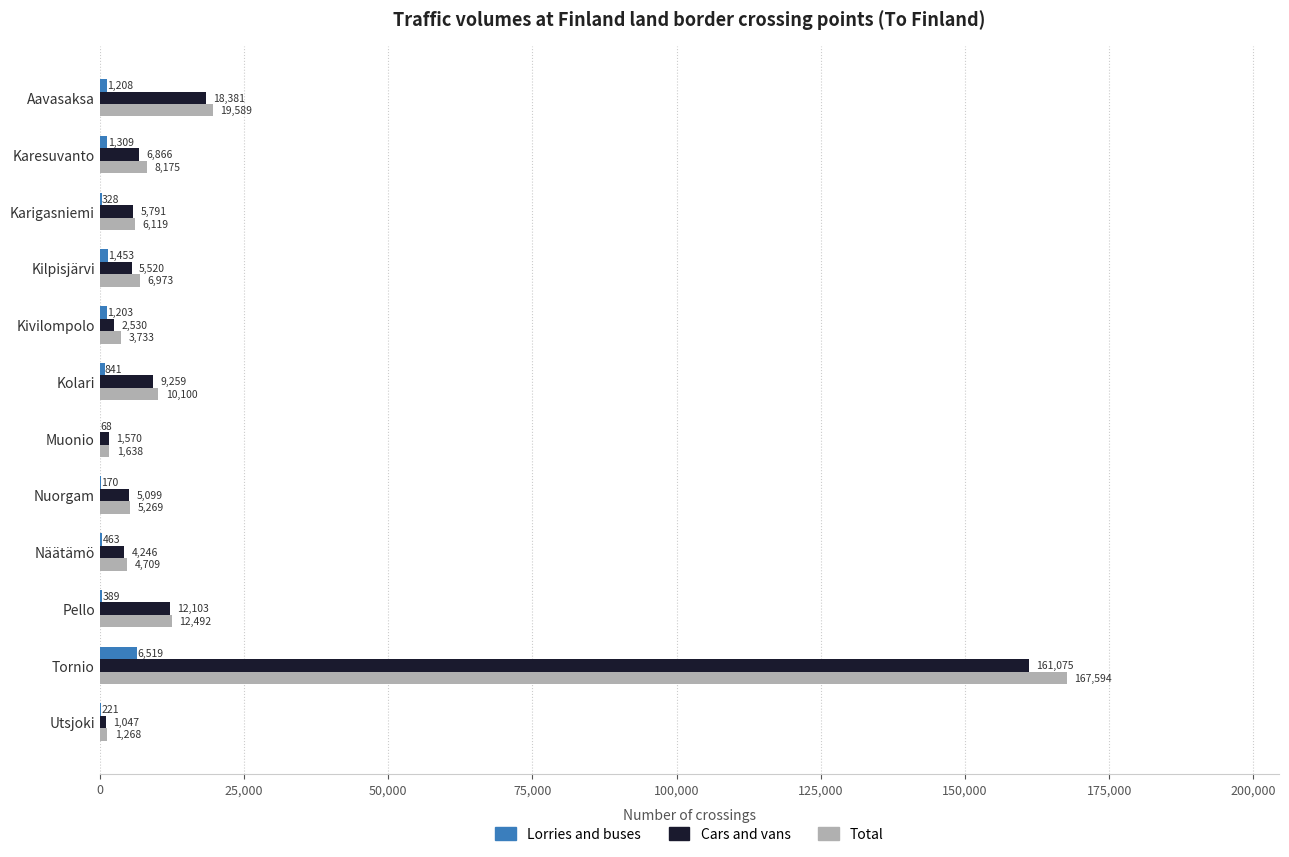

What is the sum of the Total values at Karigasniemi and Muonio?

7757